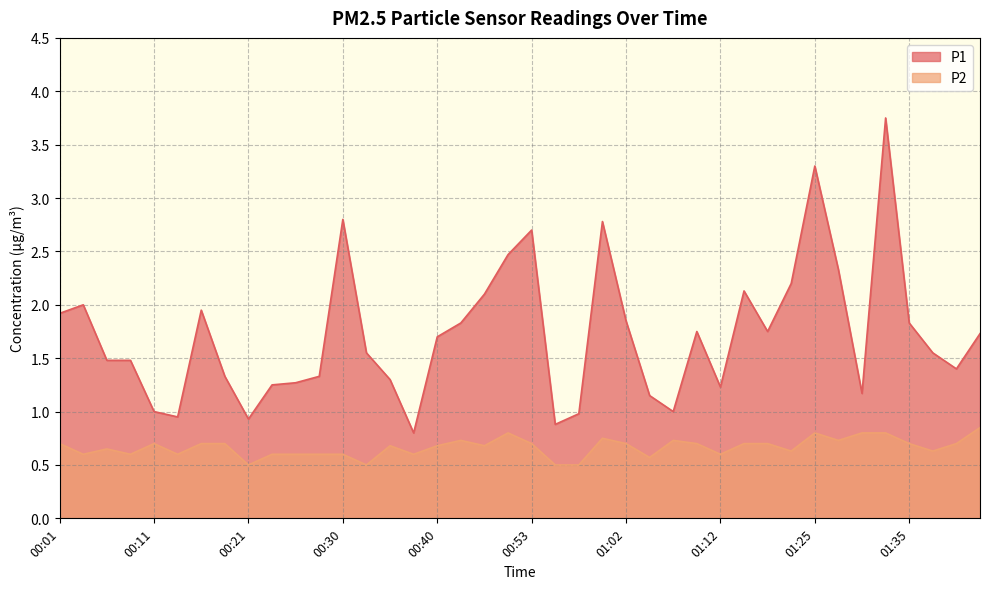

Is the value of P1 at 01:35 greater than the value of P2 at 00:21?

Yes